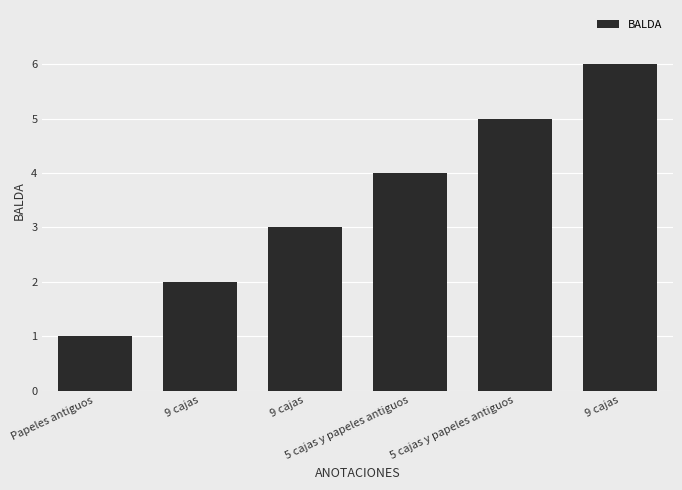

Where does the data first go above 4?

5 cajas y papeles antiguos